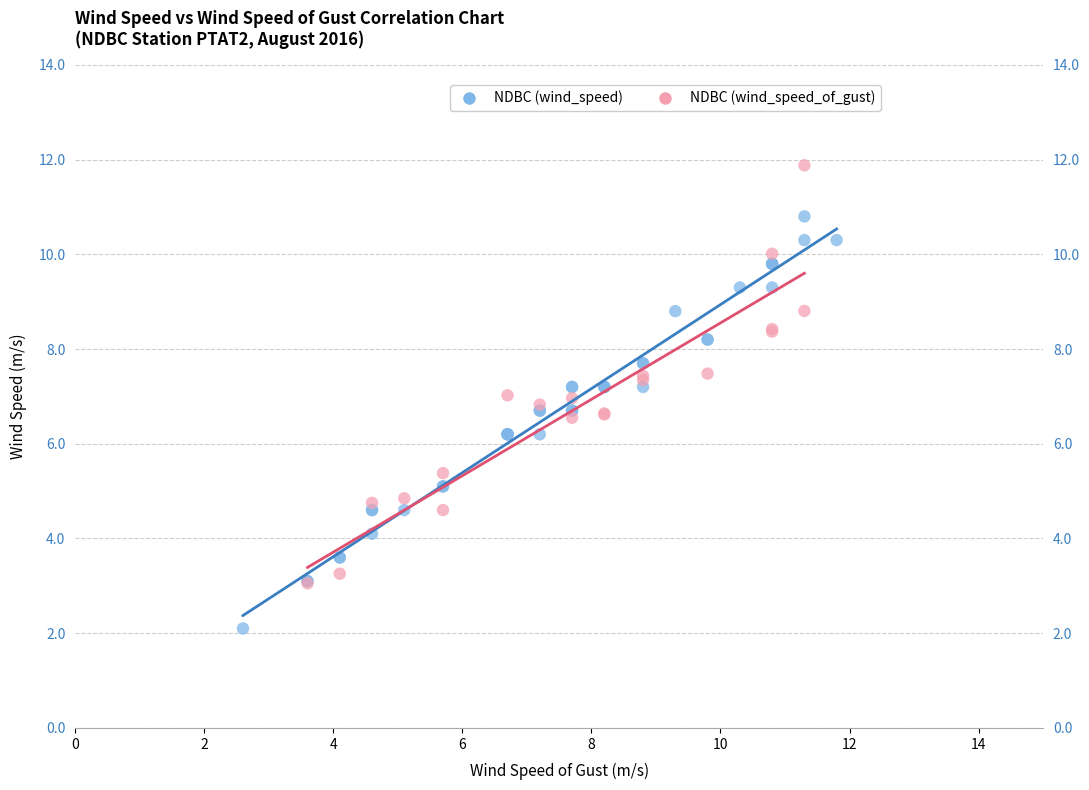

Which series reaches the maximum Y coordinate?

NDBC (wind_speed_of_gust)